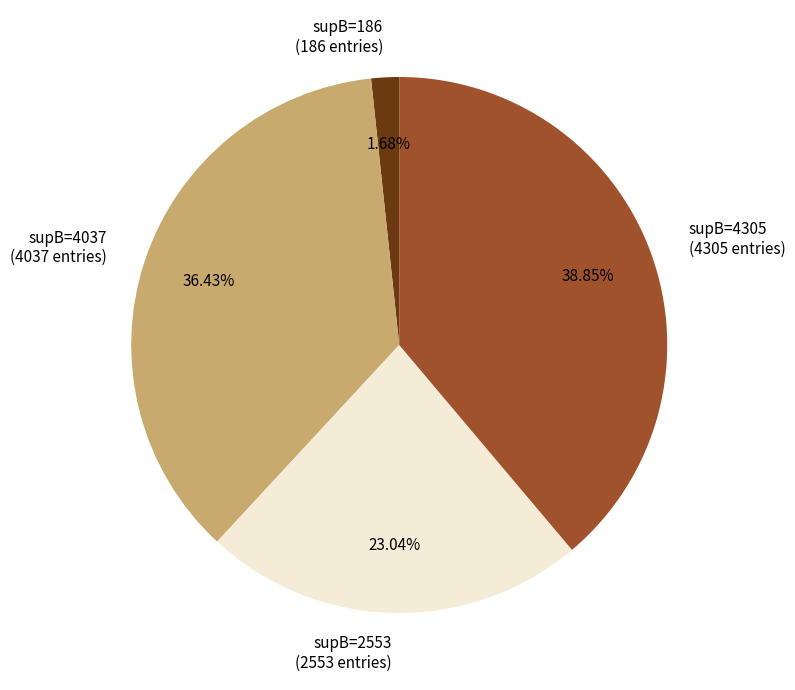

Between supB=4305 and supB=186, which is larger?

supB=4305